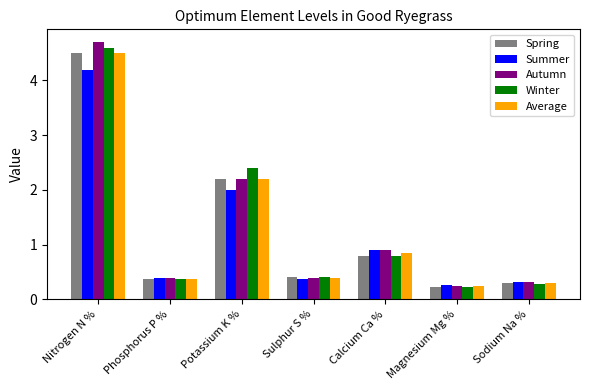

Does the chart contain any negative values?

No